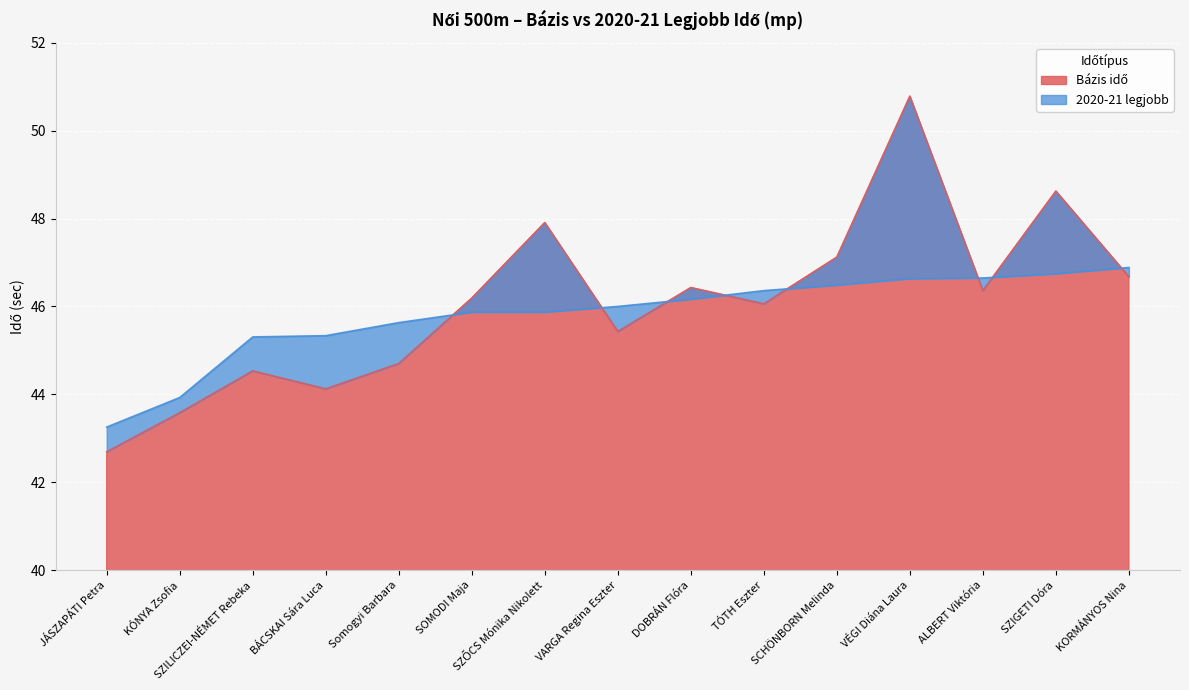

The value of 2020-21 legjobb at SZŐCS Mónika Nikolett is 45.9. True or false?

True